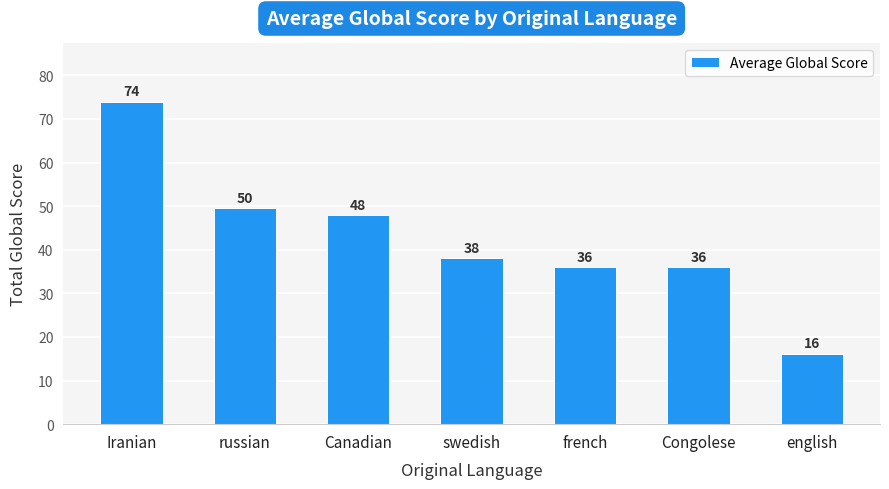

True or false: the data shows 48.0 at Canadian.

True